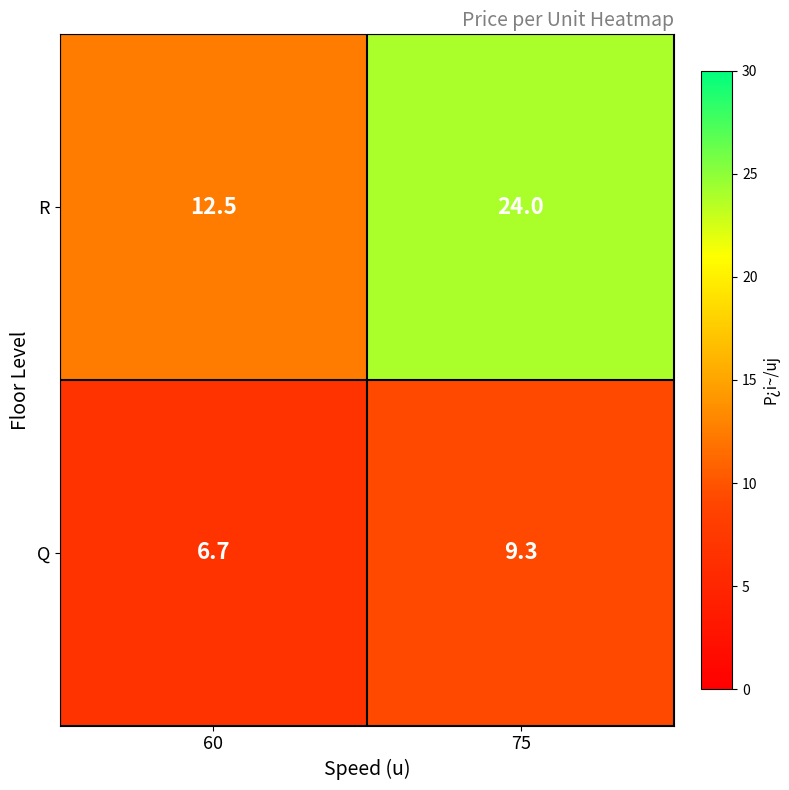

Rank the series by their maximum value, from highest to lowest.

R, Q